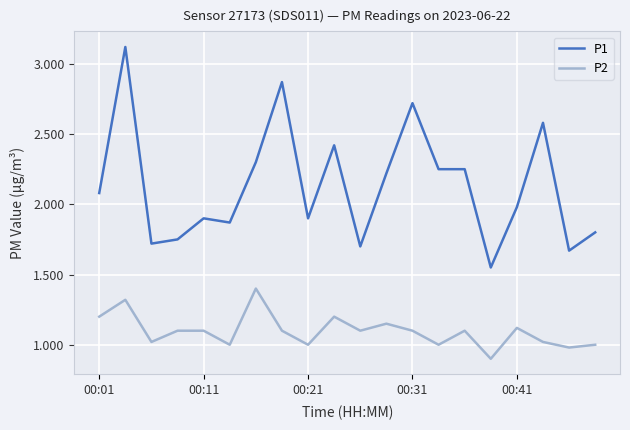

List the series in order of their peak value, lowest first.

P2, P1